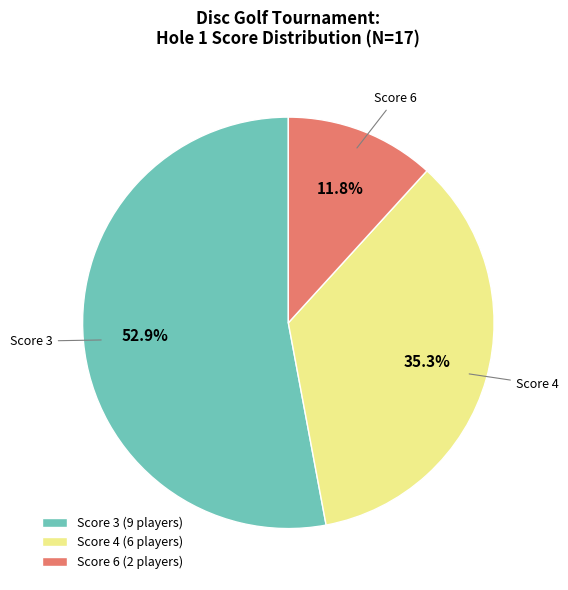

Rank the categories by value from highest to lowest.

Score 3 (9 players), Score 4 (6 players), Score 6 (2 players)